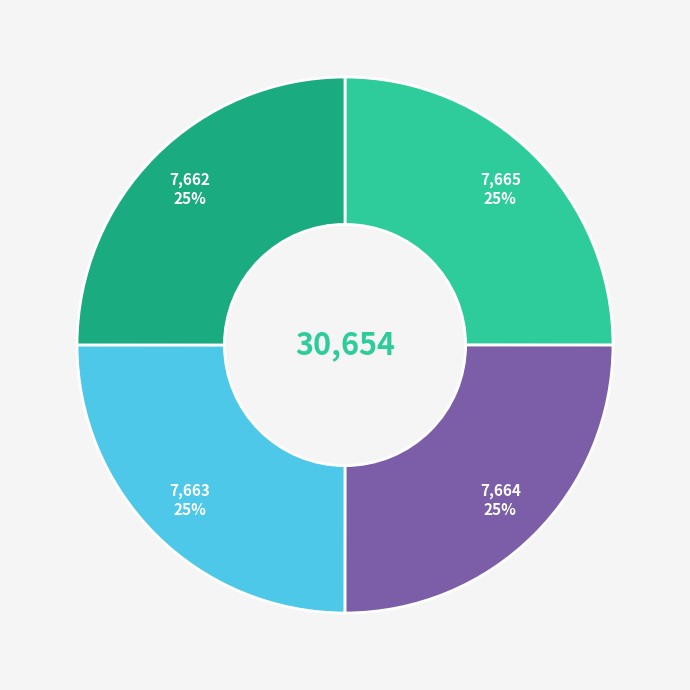

Is there a majority slice in this chart?

No